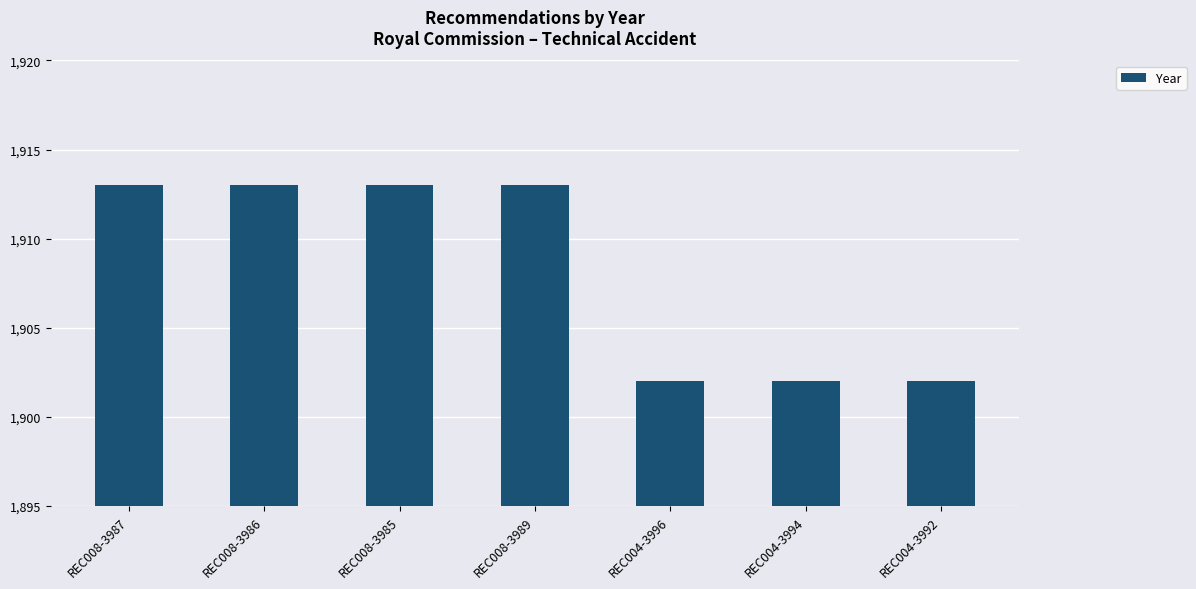

Does the chart contain any negative values?

No